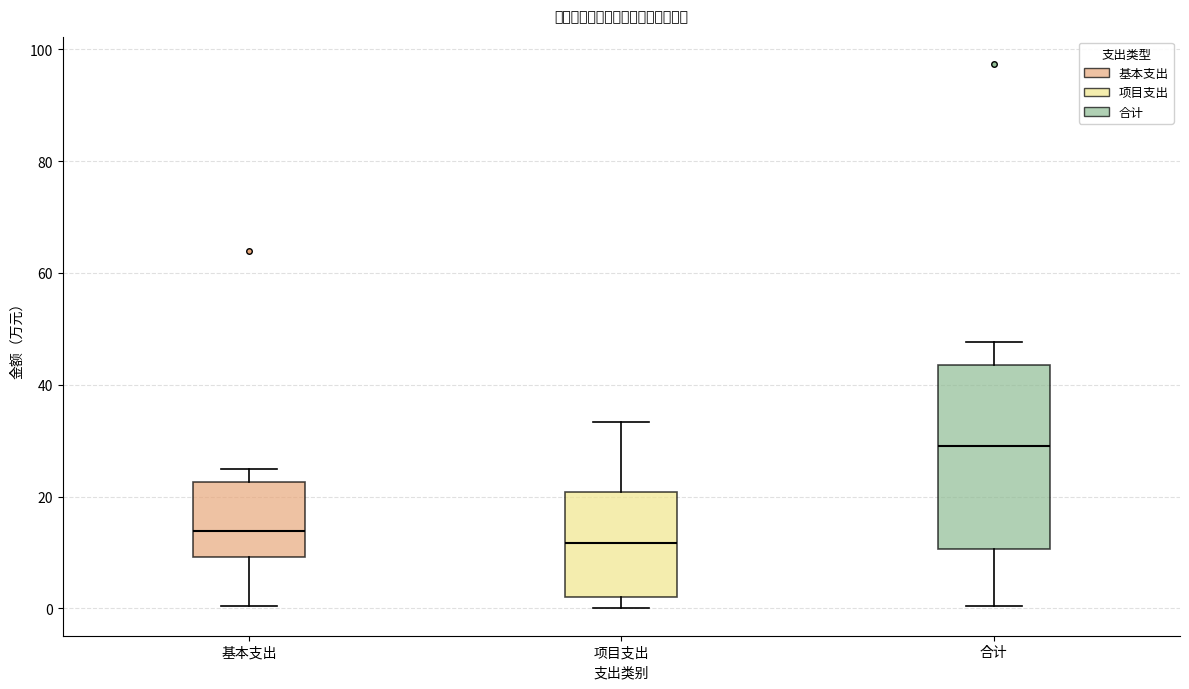

Reading left to right, transcribe this box plot: for each box, give where its median line is, the range the box spans, and where its two whiskers end, as read against the y-axis. The values are not printed on the chart, so give them approximately, as read against the axis.

基本支出: median 14, box 10 to 22, whiskers 0 to 24
项目支出: median 12, box 2 to 20, whiskers 0 to 34
合计: median 30, box 10 to 44, whiskers 0 to 48